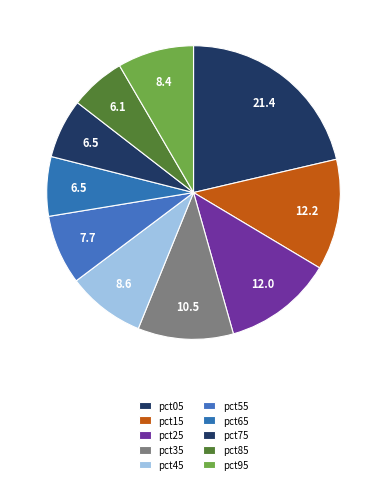

Is the sum of pct85 and pct45 greater than half?

No